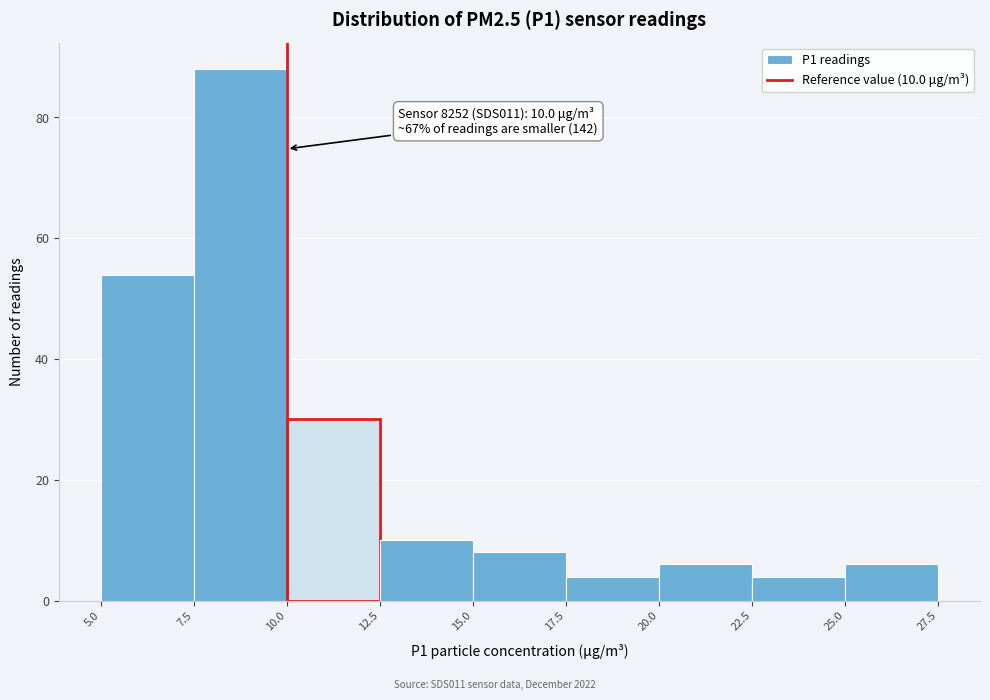

Over which range of the x-axis is the bar tallest?

7.5 to 10.0